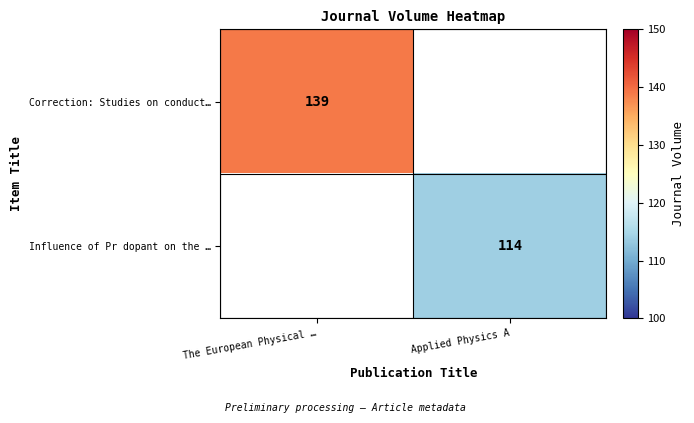

True or false: Correction: Studies on conduct… has a value of 38 at The European Physical ….

False